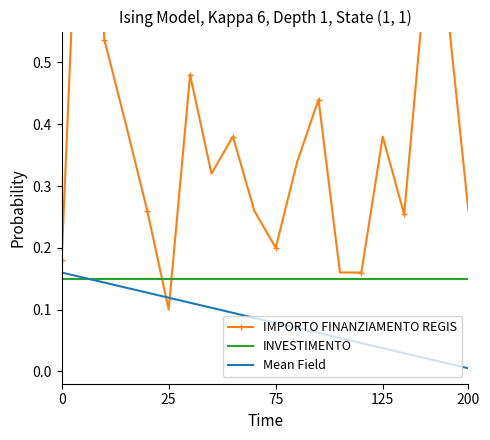

How many IMPORTO FINANZIAMENTO REGIS values are between 0 and 1?

20